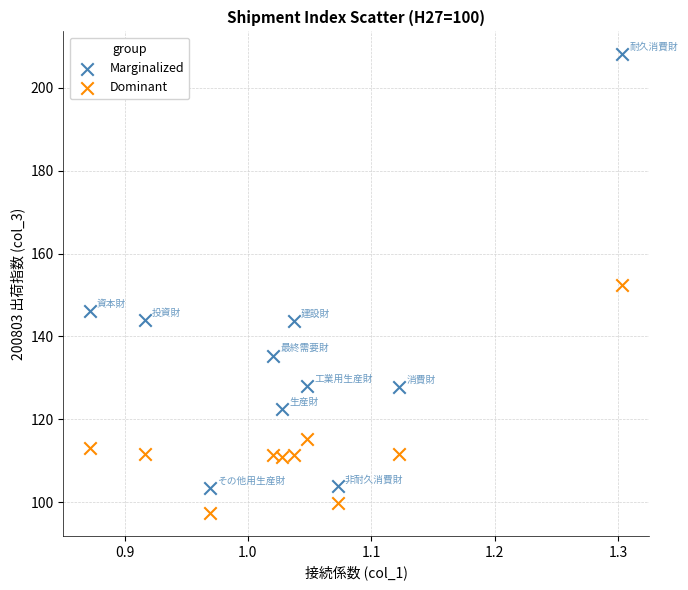

Which series reaches the maximum Y coordinate?

Marginalized